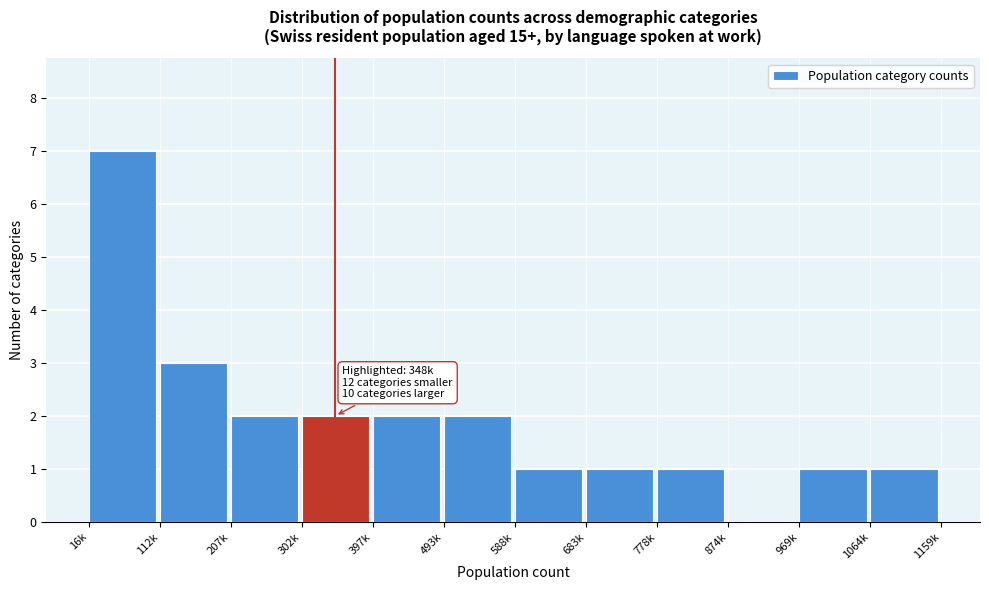

Reading left to right, extract all data points from this chart.

16k=7	112k=3	207k=2	302k=2	397k=2	493k=2	588k=1	683k=1	778k=1	874k=0	969k=1	1064k=1